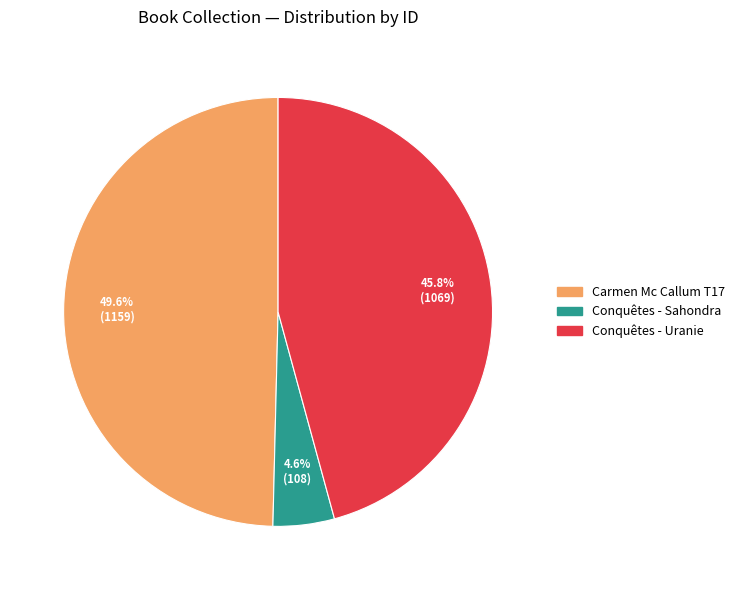

Is there a majority slice in this chart?

No